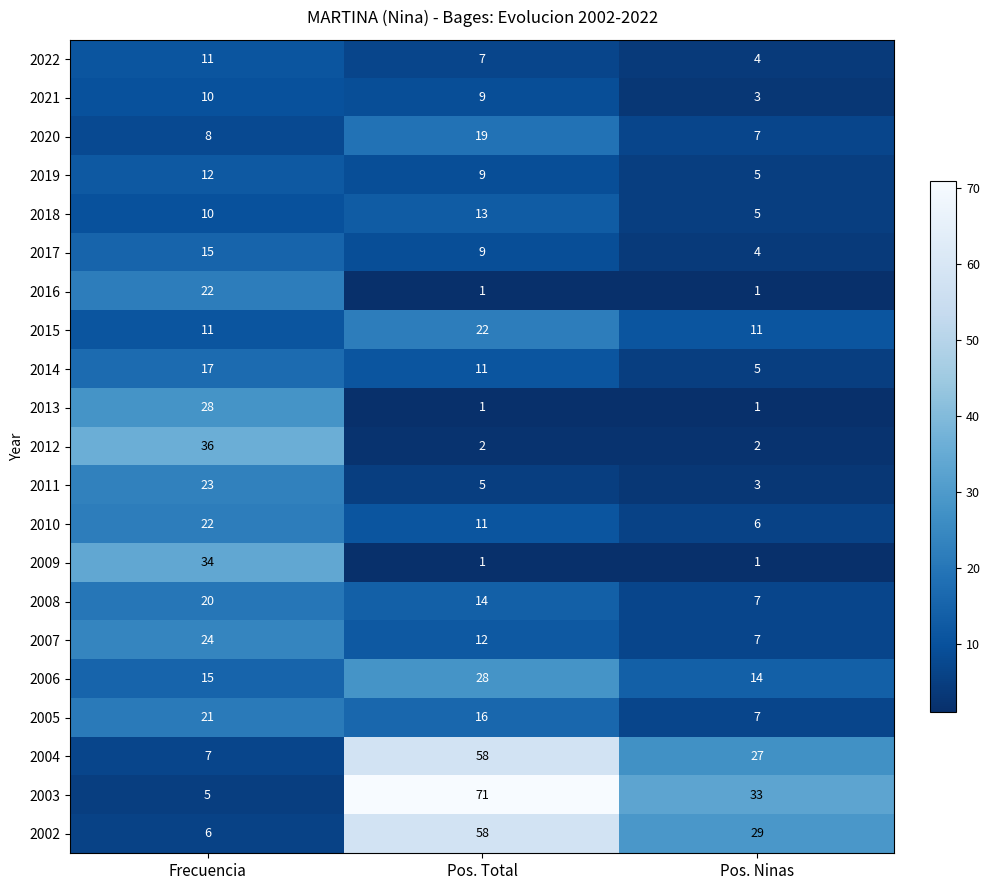

The value of 2003 at Pos. Ninas is 59. True or false?

False